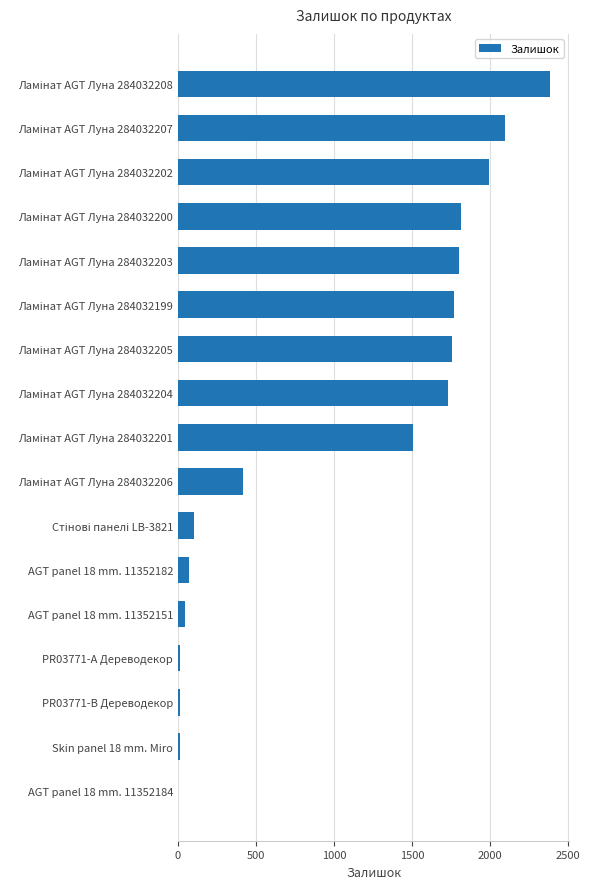

What is the greatest value displayed?

2388